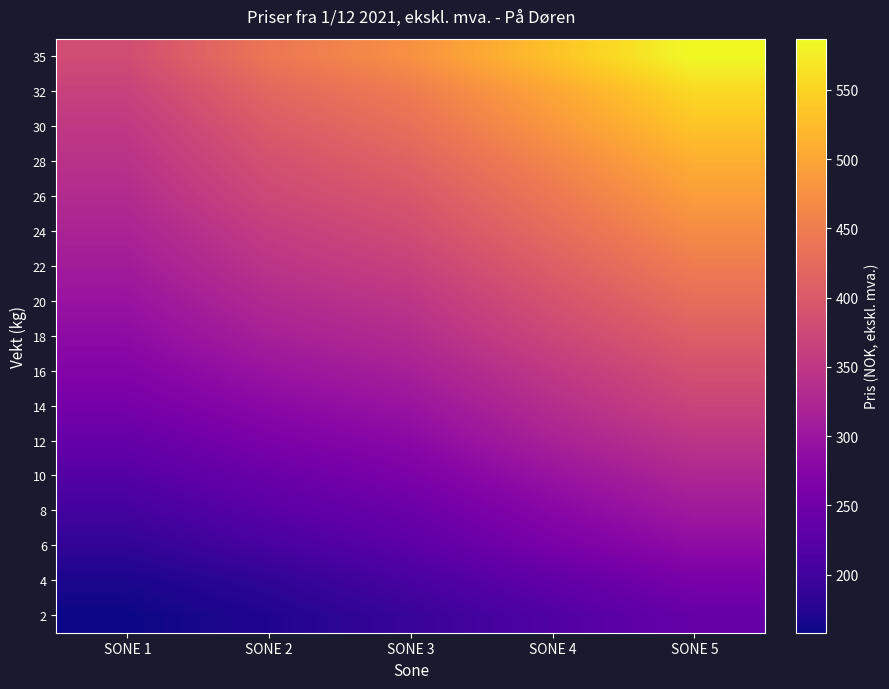

Rank the series by their maximum value, from lowest to highest.

2, 4, 6, 8, 10, 12, 14, 16, 18, 20, 22, 24, 26, 28, 30, 32, 35